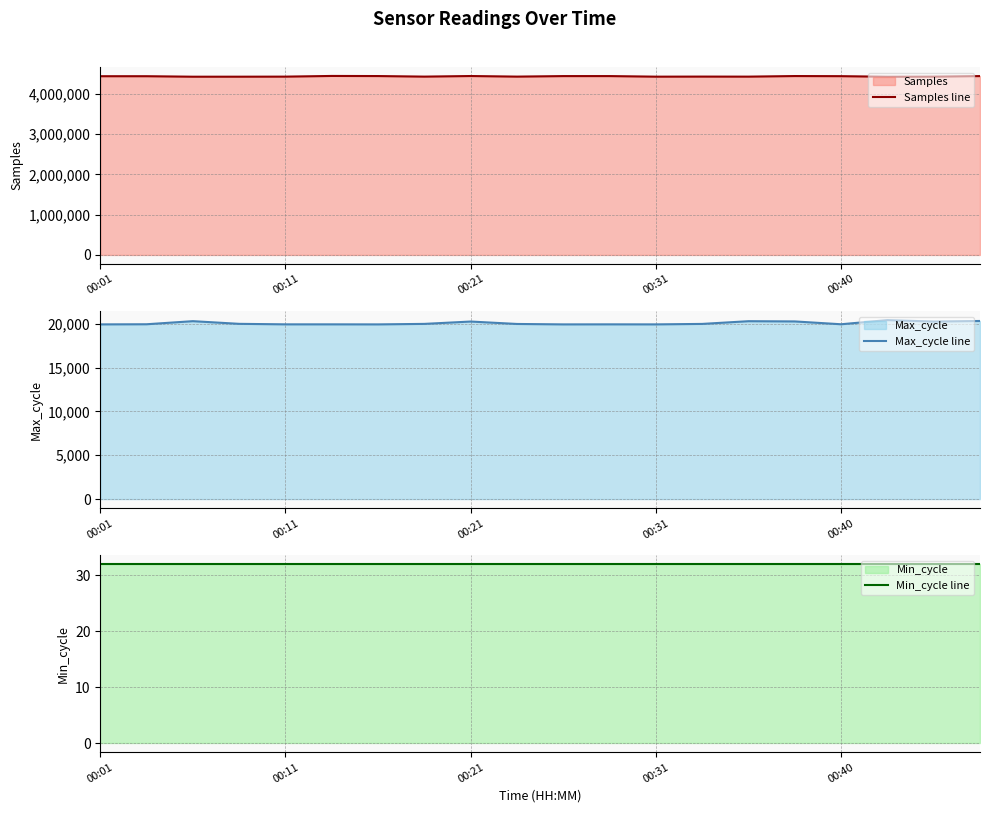

What is the minimum value for Samples line?

4424286